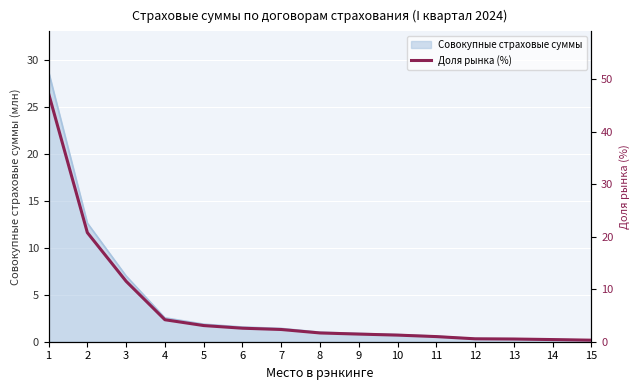

How many lines are shown in the chart?

1